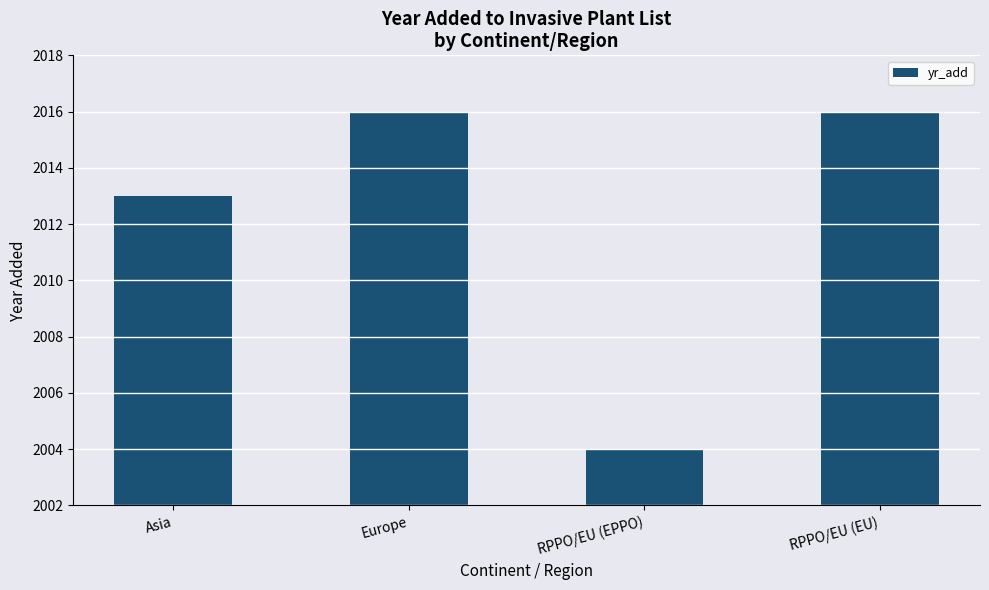

How many distinct data groups are displayed?

1